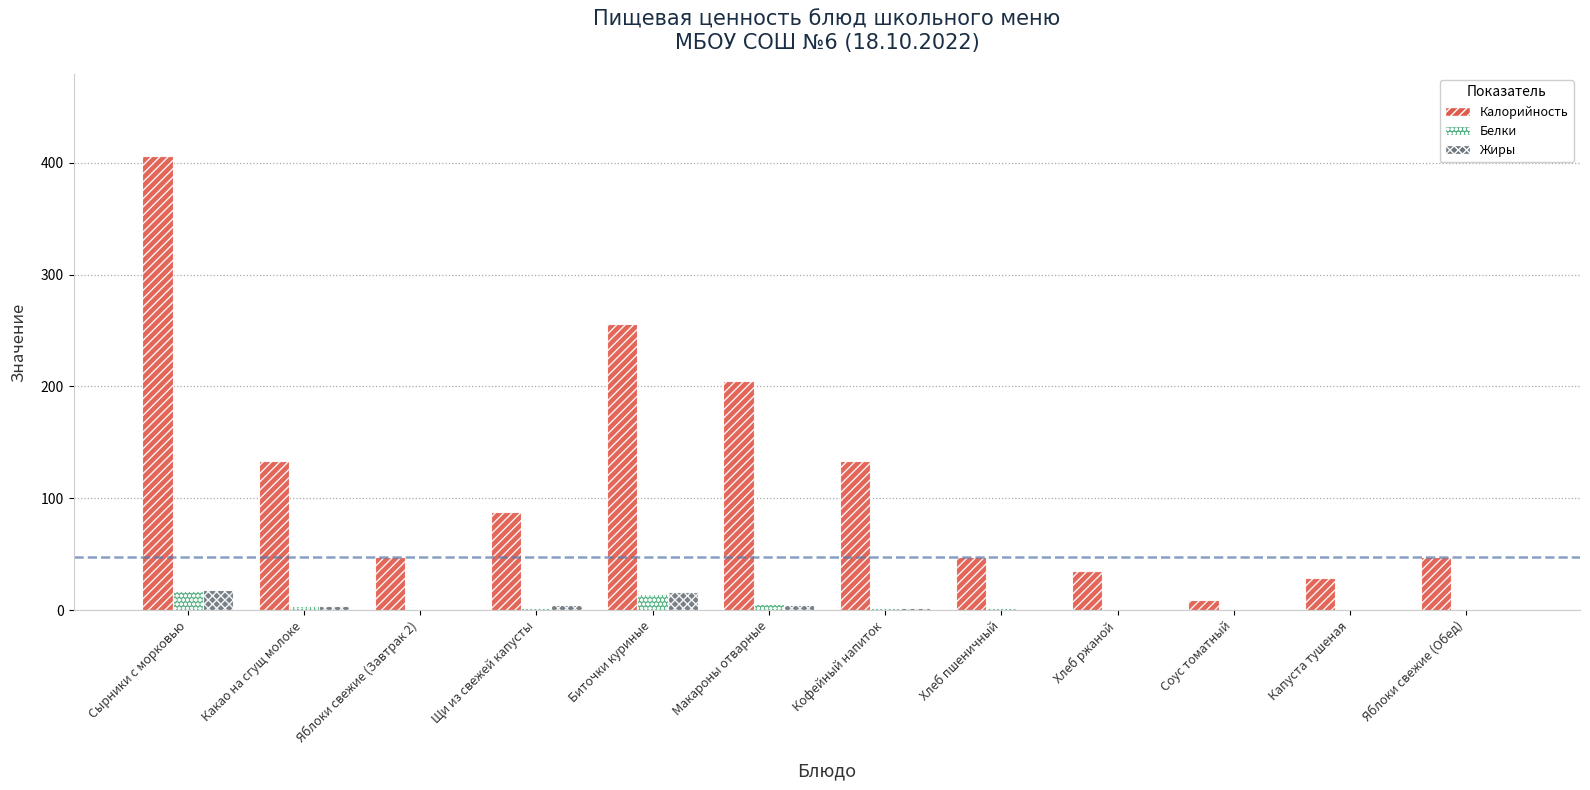

How many data points does each series have?

12